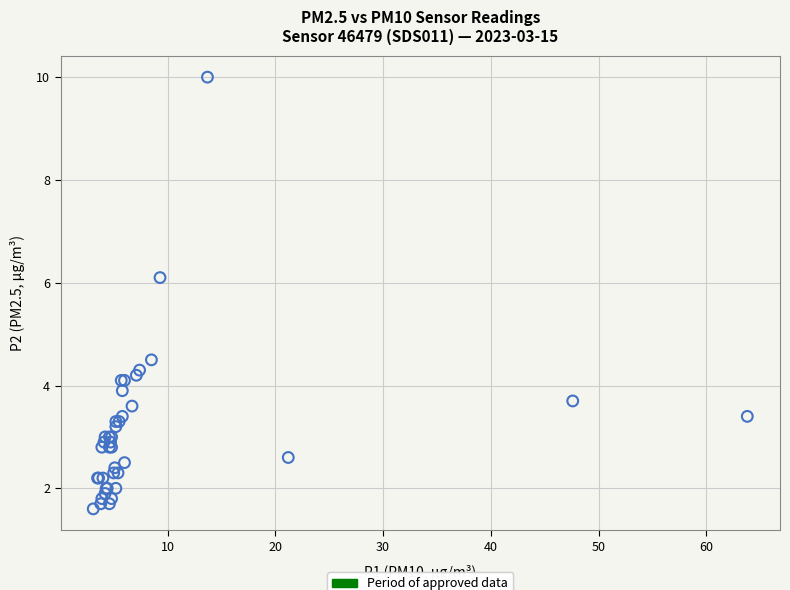

What Y value in the scatter plot is closest to 5?

4.5